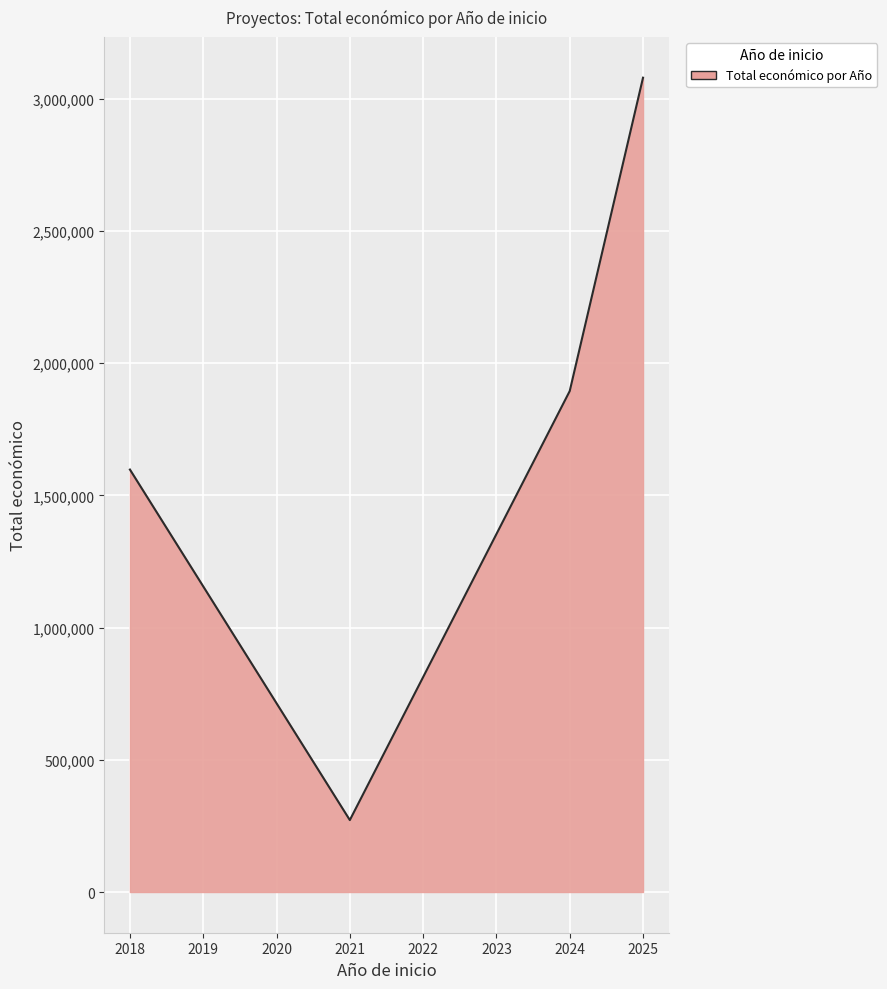

Approximately how many times larger is the value at 2024 compared to 2021?

7.0